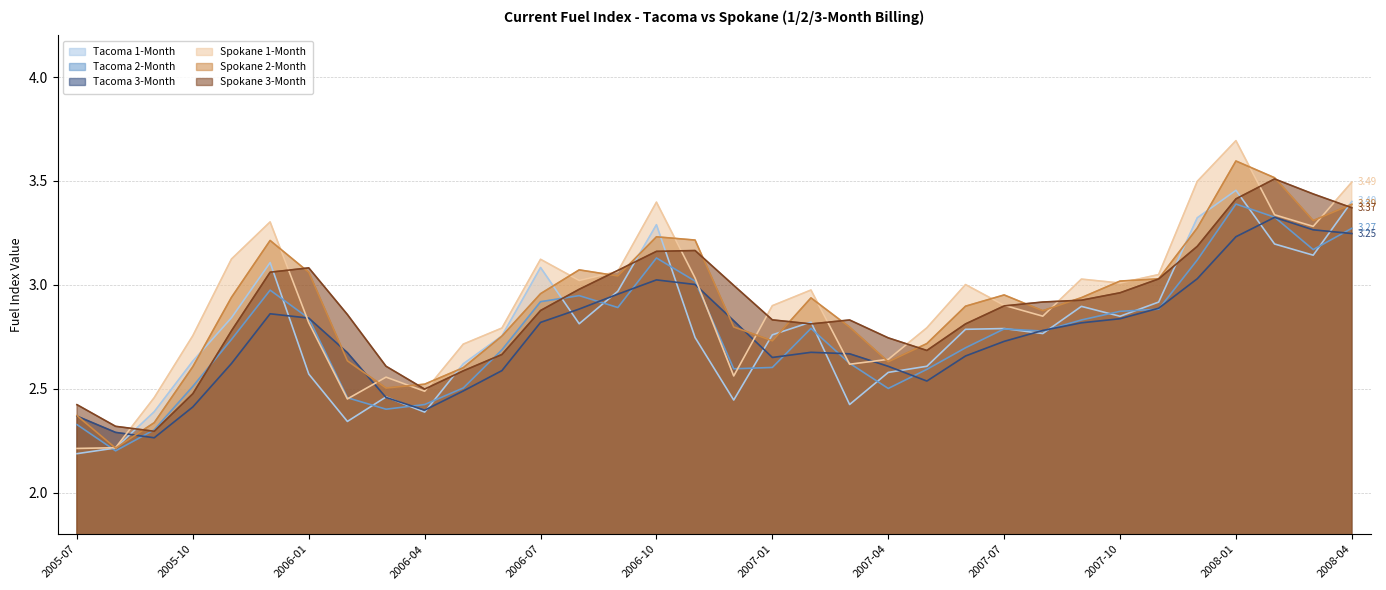

True or false: Tacoma 2-Month and Tacoma 3-Month intersect in this chart.

True